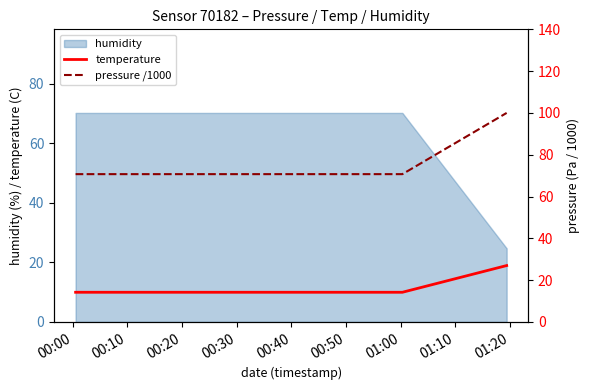

What is the lowest value of the humidity series?

24.7